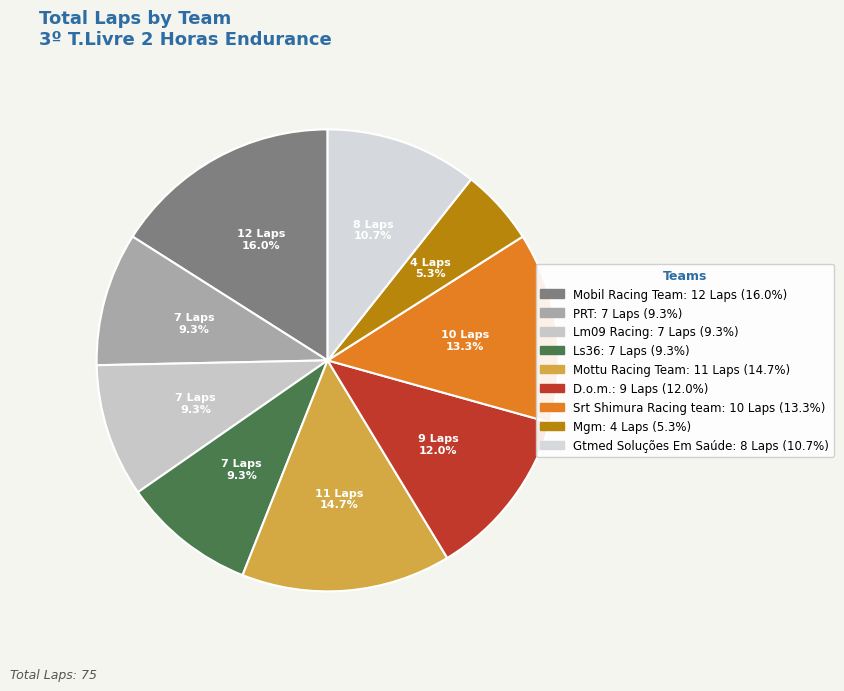

Combined, what portion of the pie is Ls36 and Mobil Racing Team?

25.3%